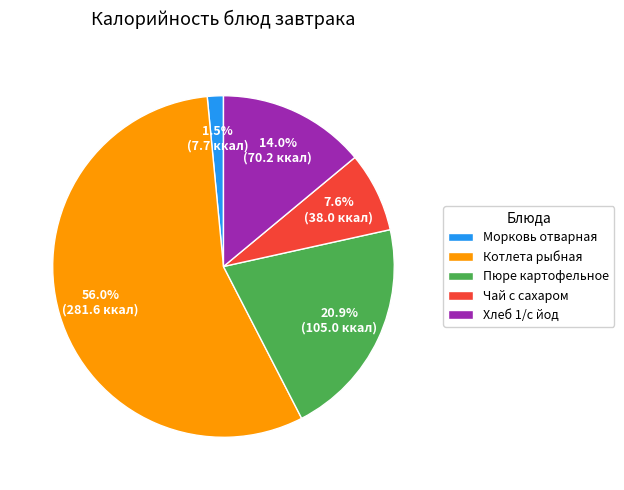

Is it true that Чай с сахаром is 14% of the pie?

False